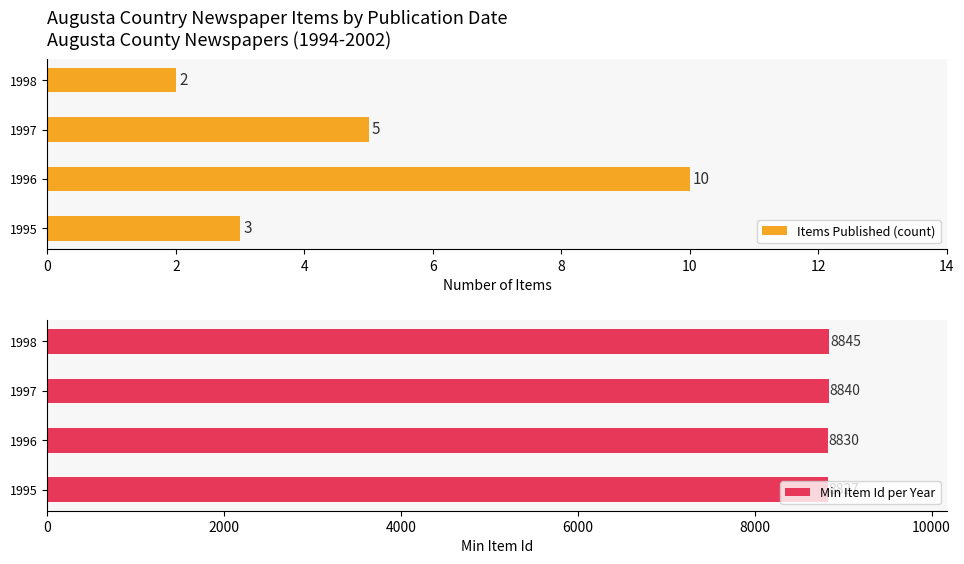

Is it true that Items Published (count) equals 16 at 1996?

False